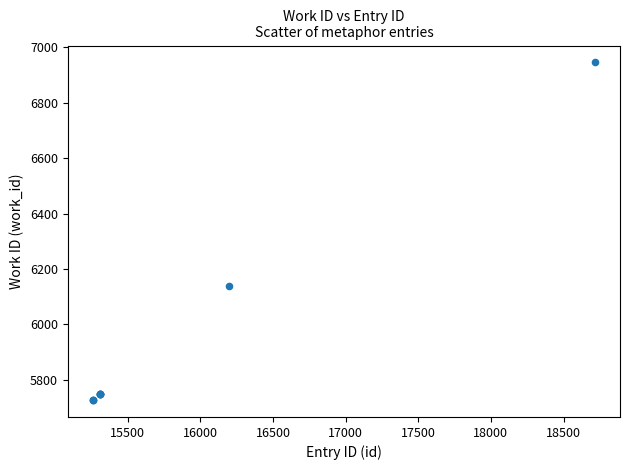

What Y value in the scatter plot is closest to 6336?

6140